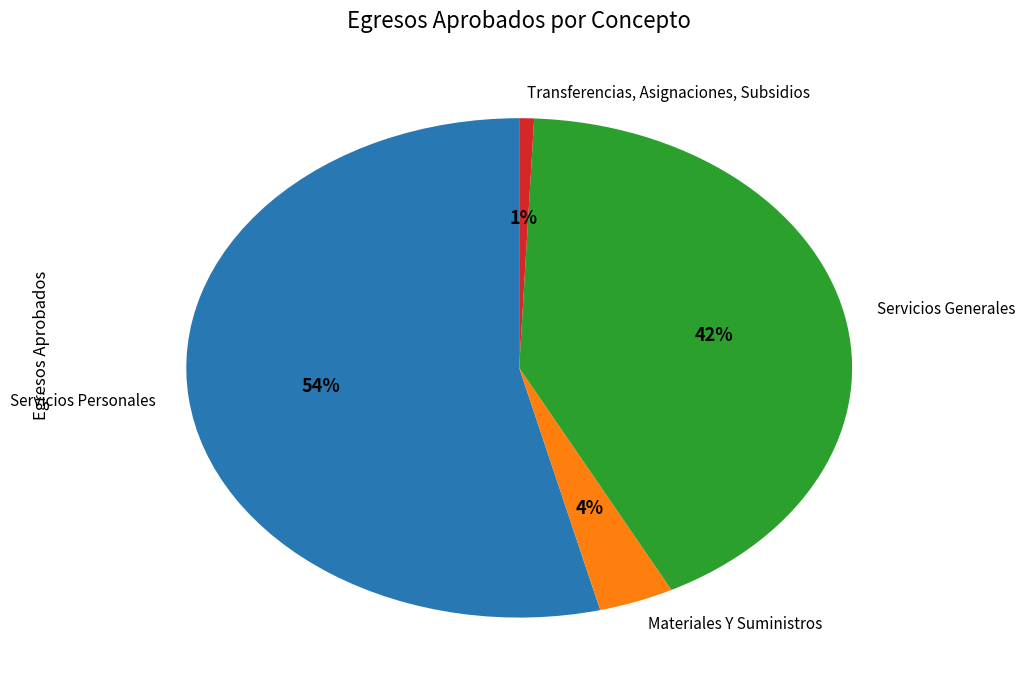

To the nearest percent, what is the average slice percentage?

25%